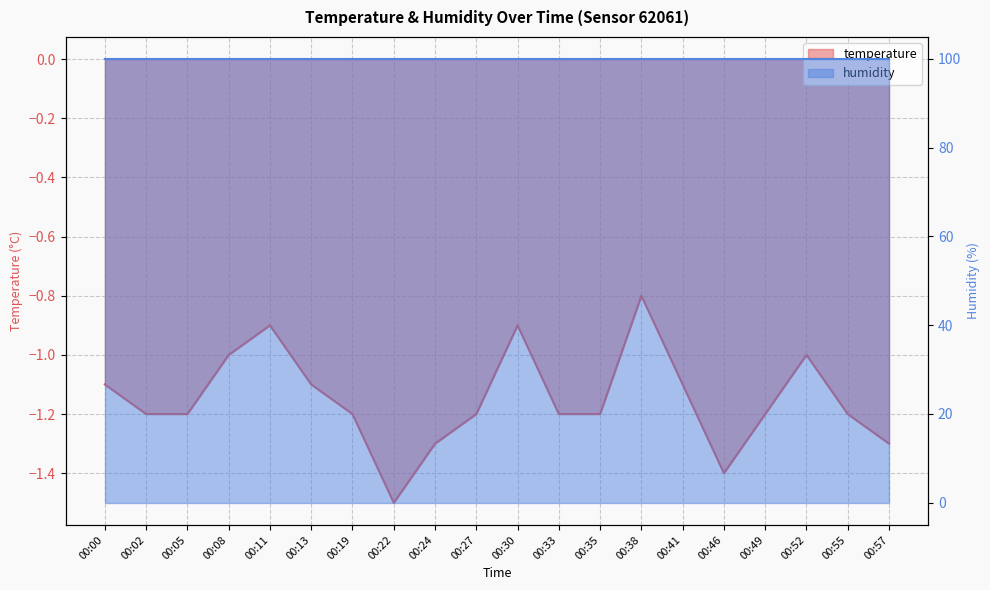

The chart shows a value of -0.9 at 00:11. True or false?

True